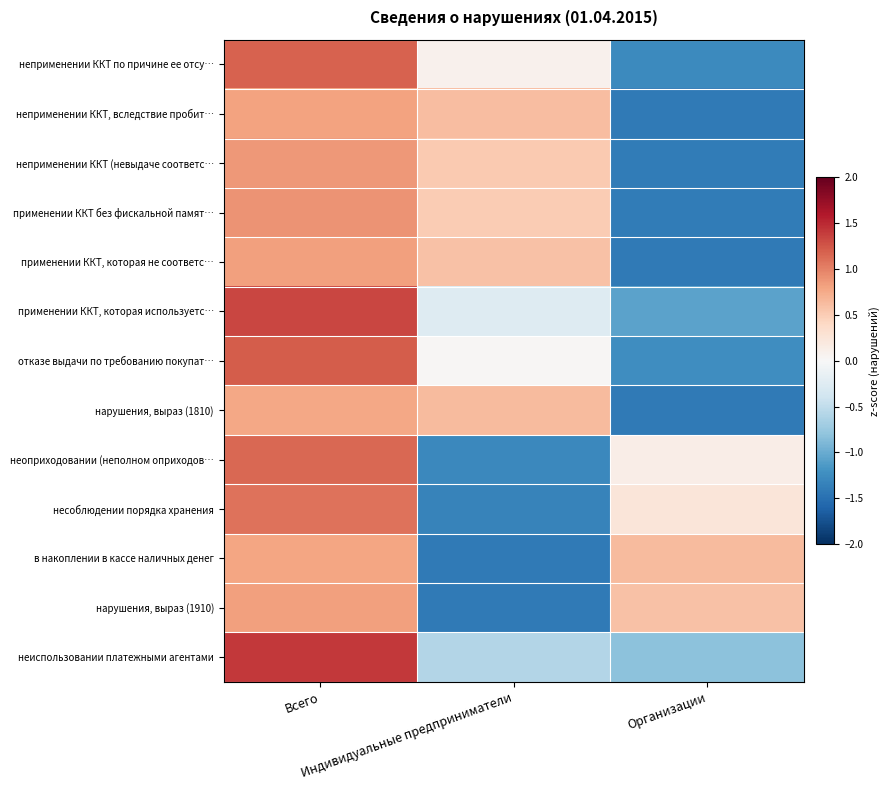

Rank the series at Всего from lowest to highest value.

нарушения, выраз (1810), в накоплении в кассе наличных денег, неприменении ККТ, вследствие пробит…, применении ККТ, которая не соответс…, нарушения, выраз (1910), неприменении ККТ (невыдаче соответс…, применении ККТ без фискальной памят…, несоблюдении порядка хранения, неоприходовании (неполном оприходов…, неприменении ККТ по причине ее отсу…, отказе выдачи по требованию покупат…, применении ККТ, которая используетс…, неиспользовании платежными агентами